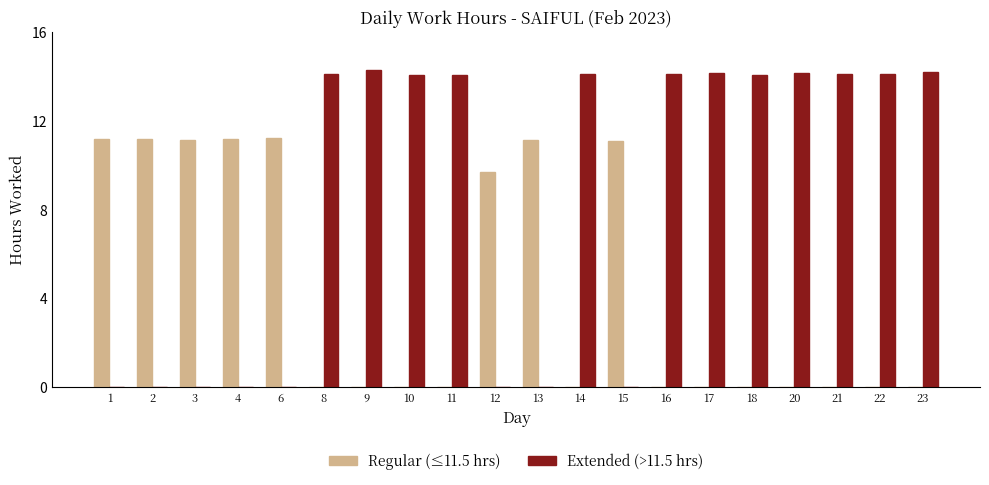

What is the sum of all Extended (>11.5 hrs) values?

169.4